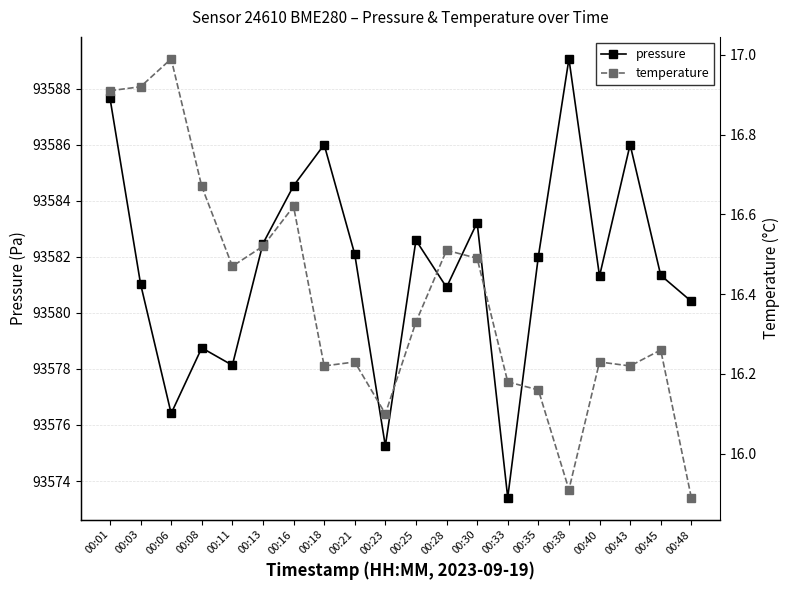

List the series in order of their overall mean, highest first.

pressure, temperature